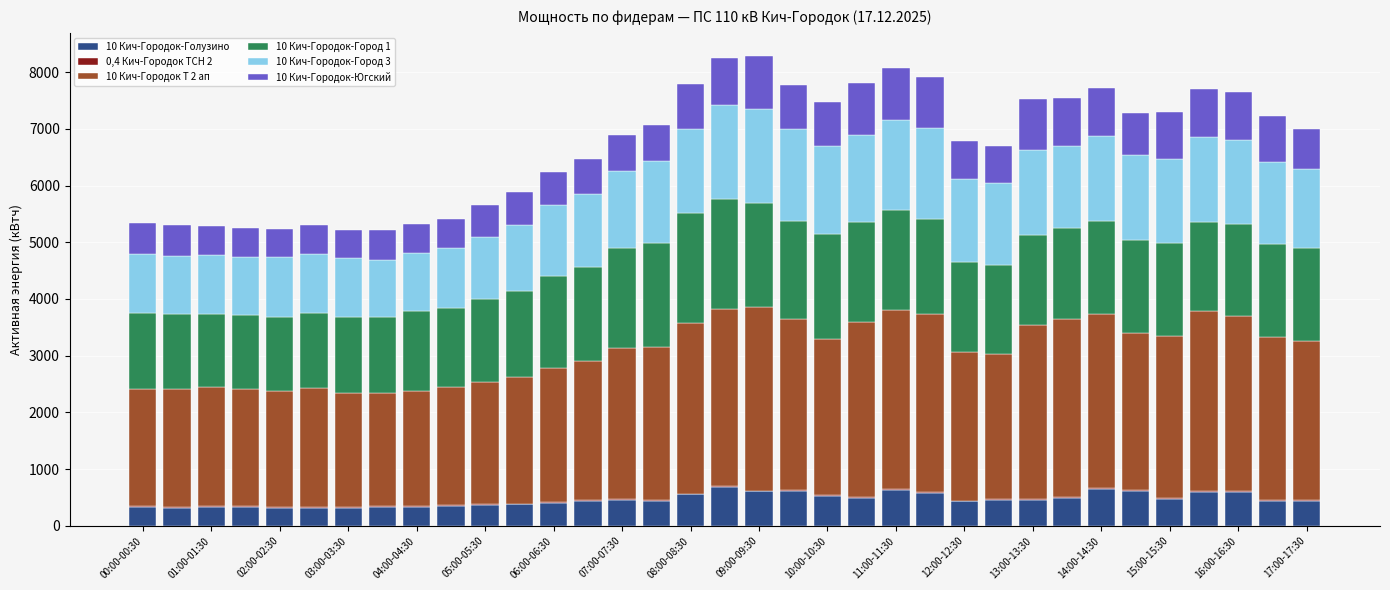

What is the maximum value for 10 Кич-Городок-Голузино?

678.0